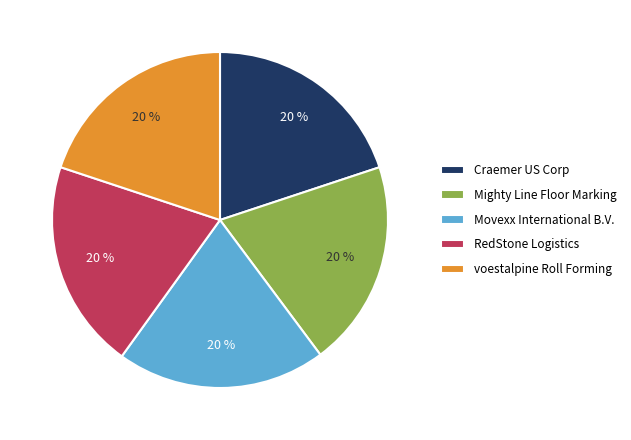

What is the ratio of the value at Craemer US Corp to the value at Movexx International B.V.?

1.0